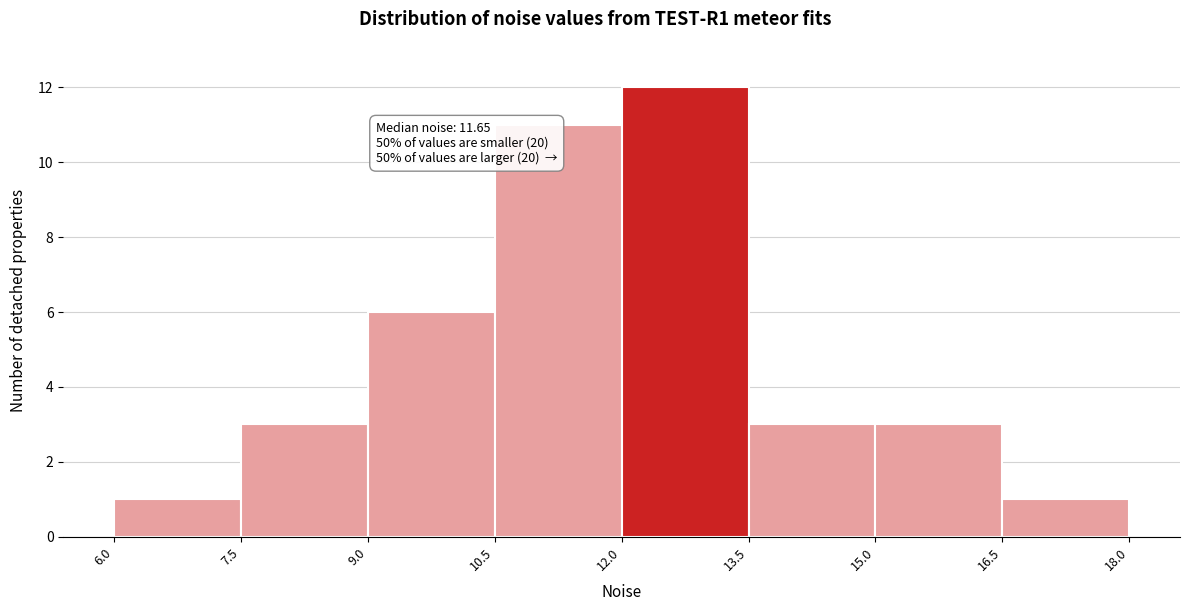

Over which range of the x-axis is the bar tallest?

12.0 to 13.5